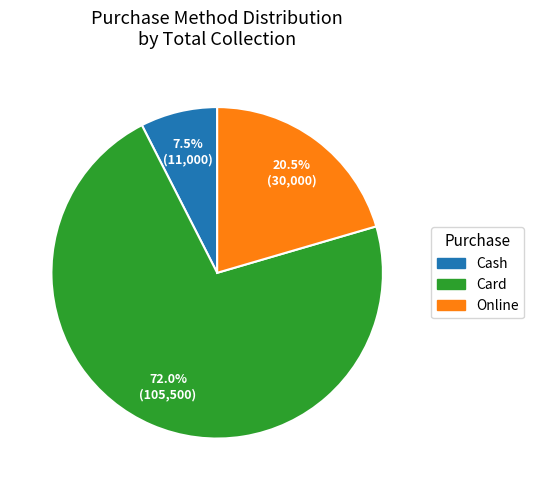

Which has a higher value, Online or Cash?

Online